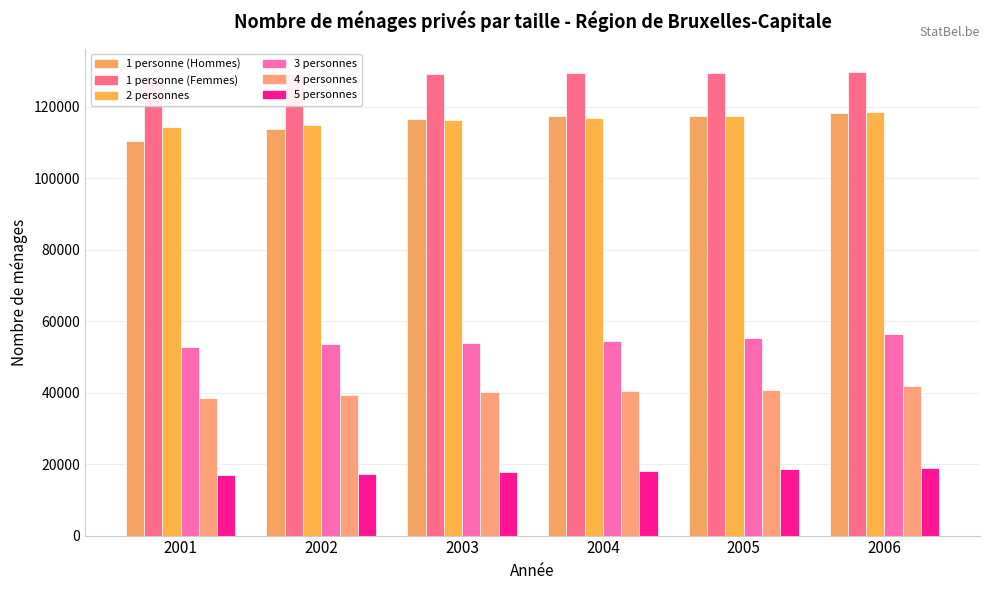

What is the spread (max minus min) of values at 2003?

111573